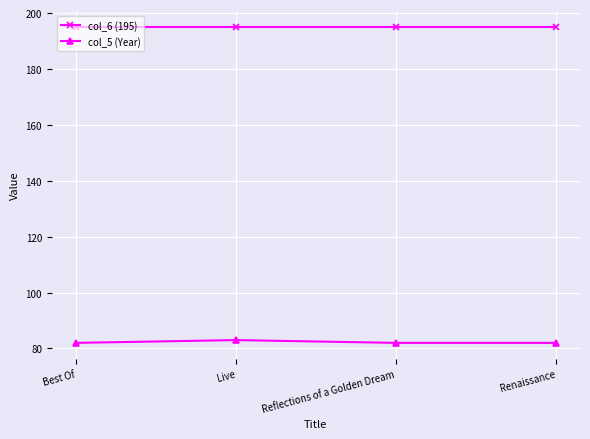

Is it true that col_6 (195) equals 195 at Renaissance?

True